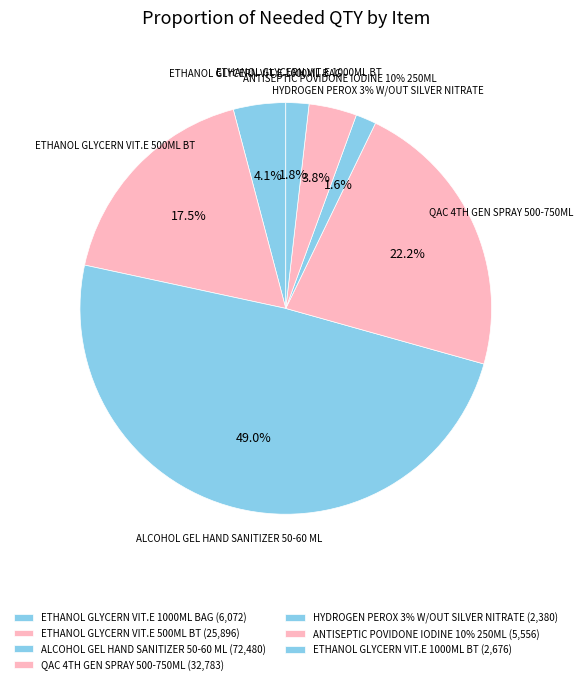

The ETHANOL GLYCERN VIT.E 1000ML BAG slice represents 4% of the pie. True or false?

True